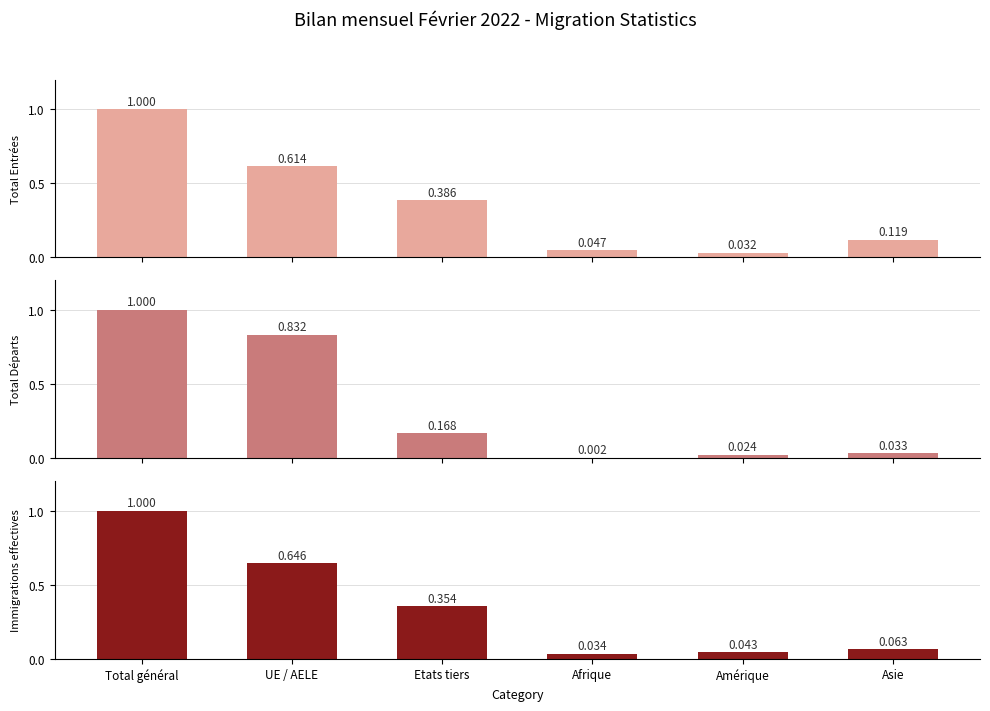

What is the value of the Total entrées (afflux) bar at the 3rd from the left?

0.4